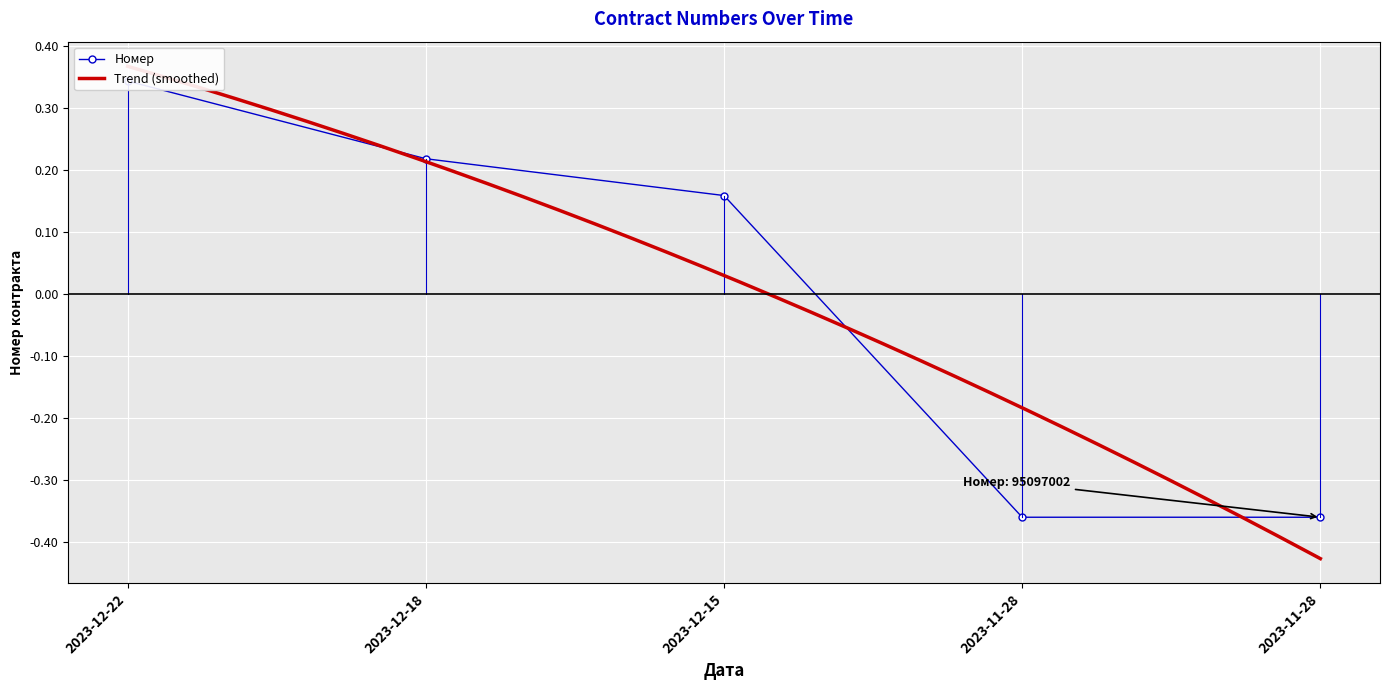

Reading right to left, transcribe all the data shown in this chart.

2023-11-28=-0.4	2023-11-28=-0.4	2023-12-15=0.2	2023-12-18=0.2	2023-12-22=0.3